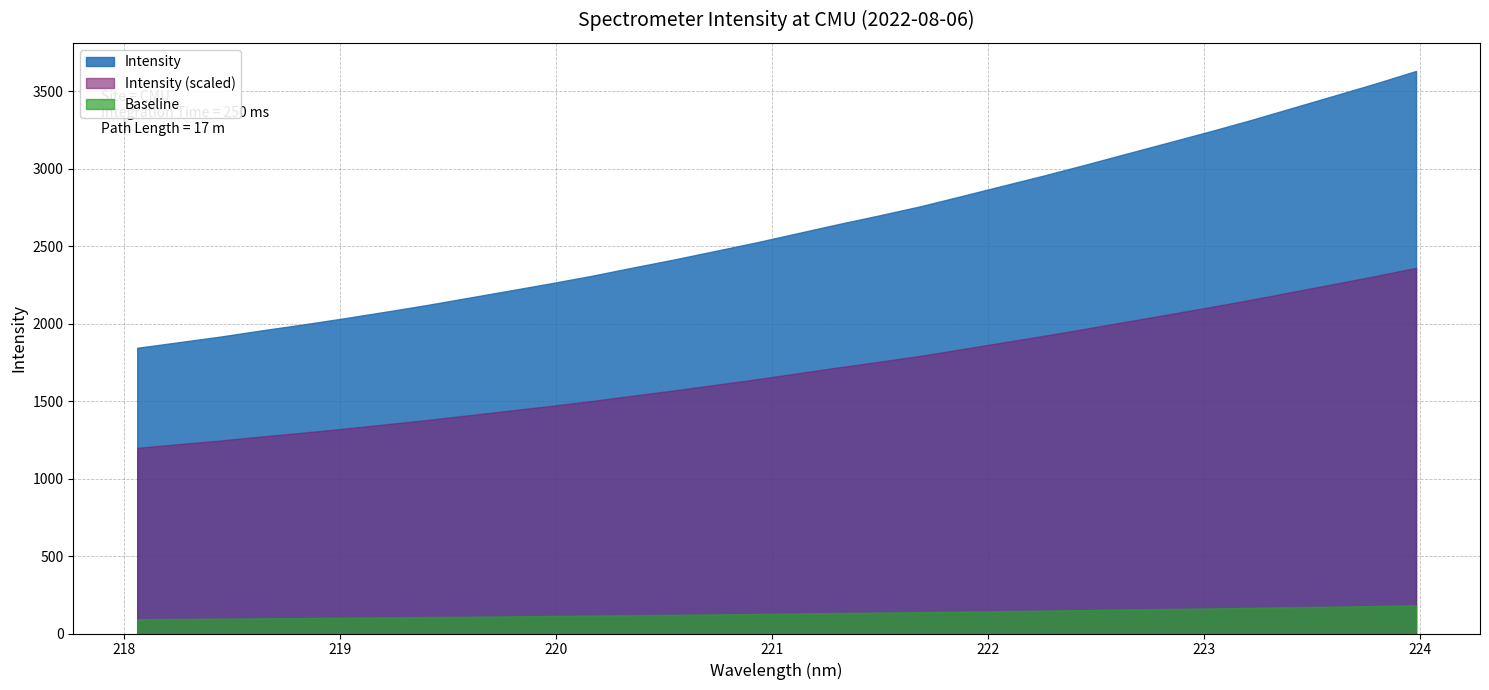

Which category has the highest value across all series?

223.9802